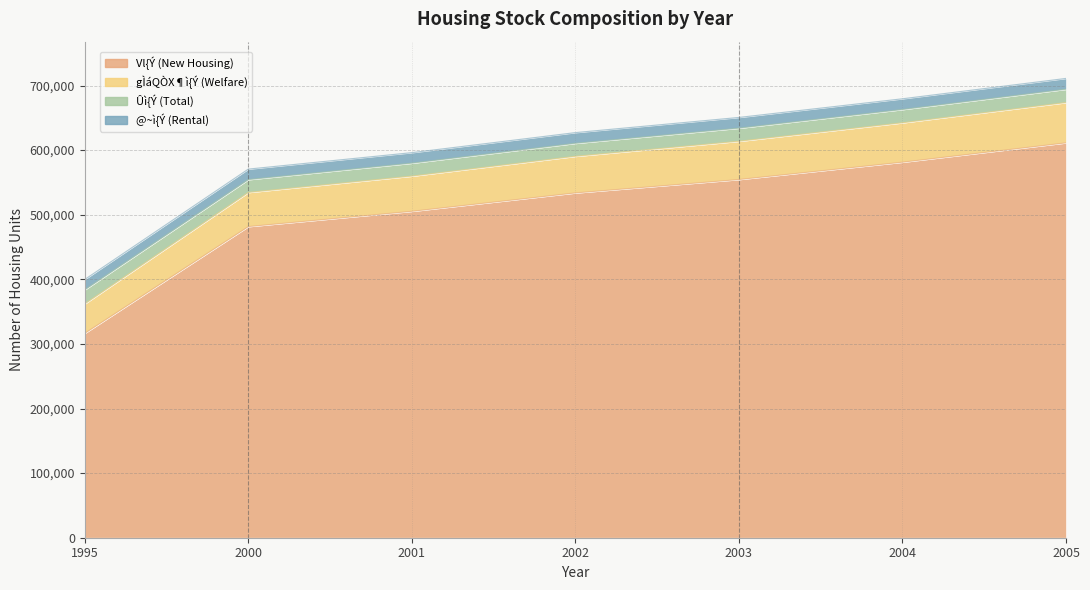

What is the difference between the Vl{Ý (New Housing) values at 2003 and 2002?

20746